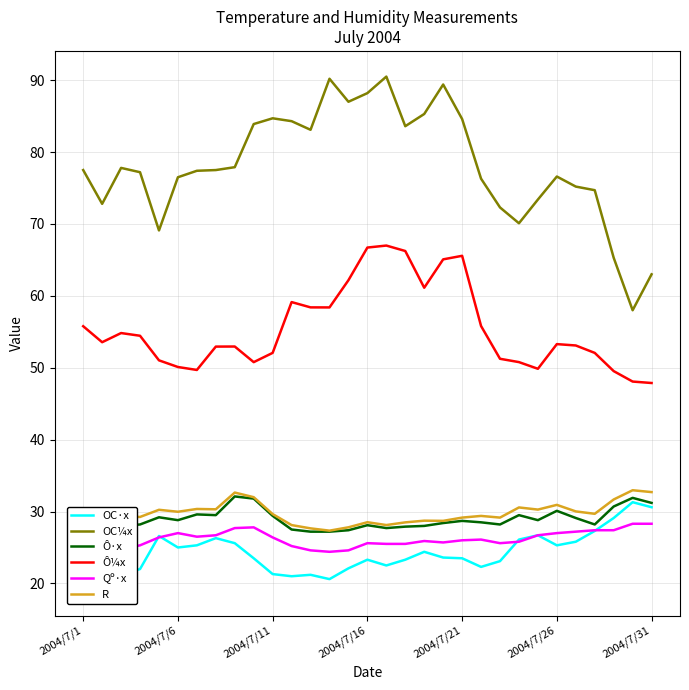

Does the chart display data point markers on the line(s)?

No